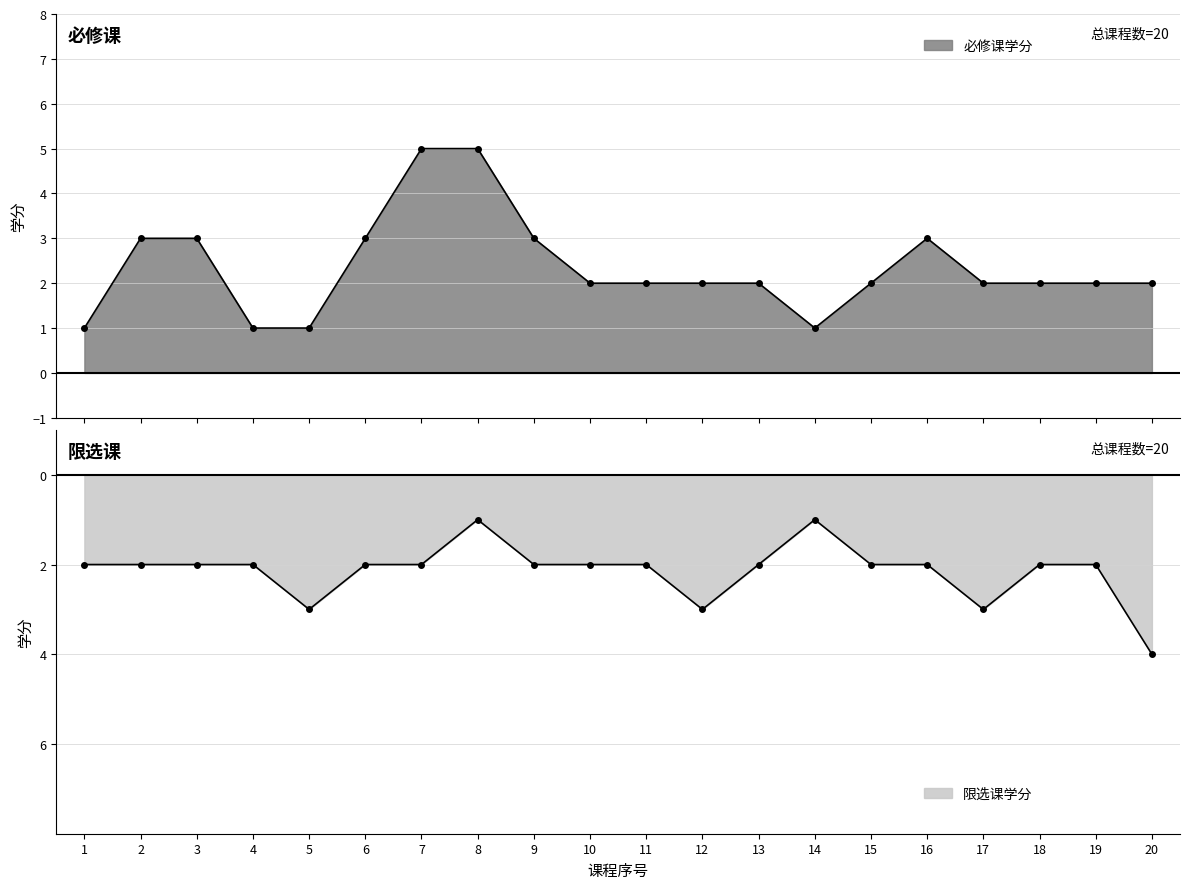

What are all the series names shown in the legend?

必修课学分, 限选课学分